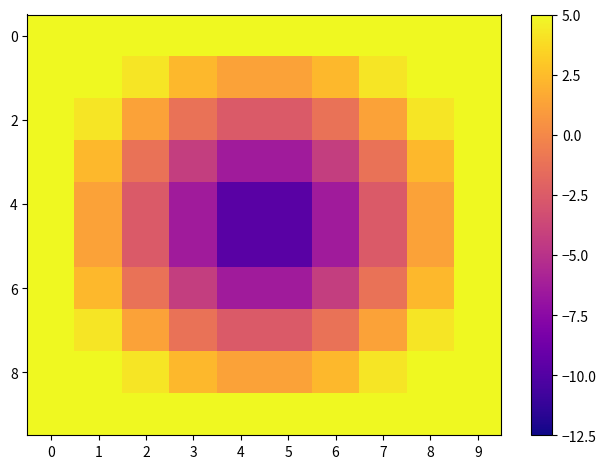

Between 6 and 3, which is larger?

6